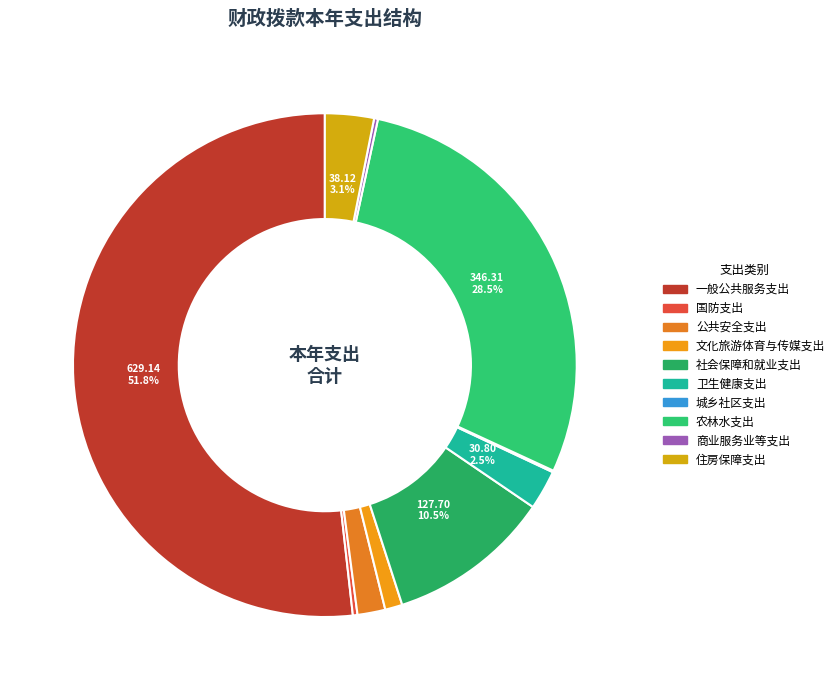

Which slice represents more than half of the pie?

一般公共服务支出